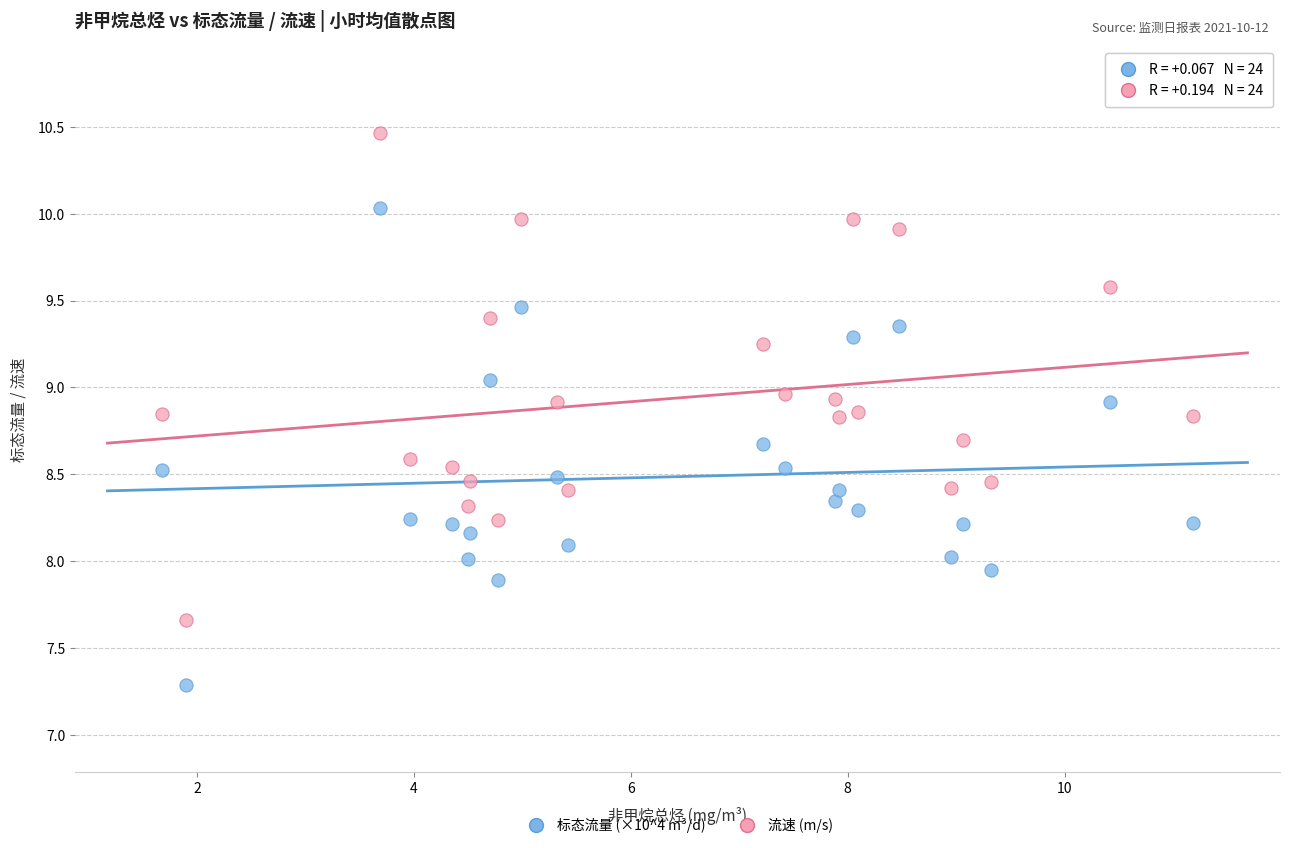

What is the X range (max minus min) for the scatter plot?

9.5